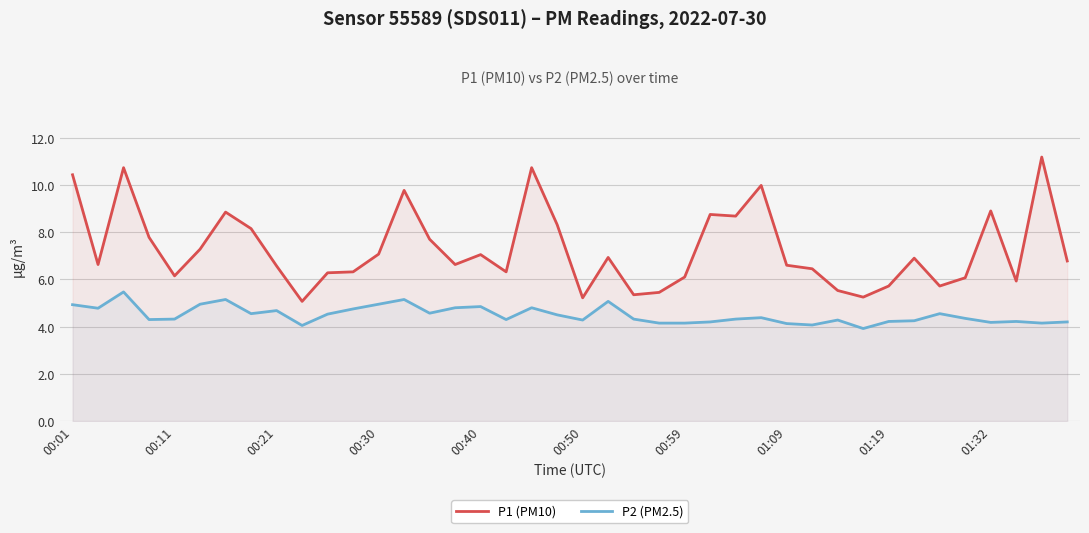

True or false: P2 (PM2.5) and P1 (PM10) intersect in this chart.

False